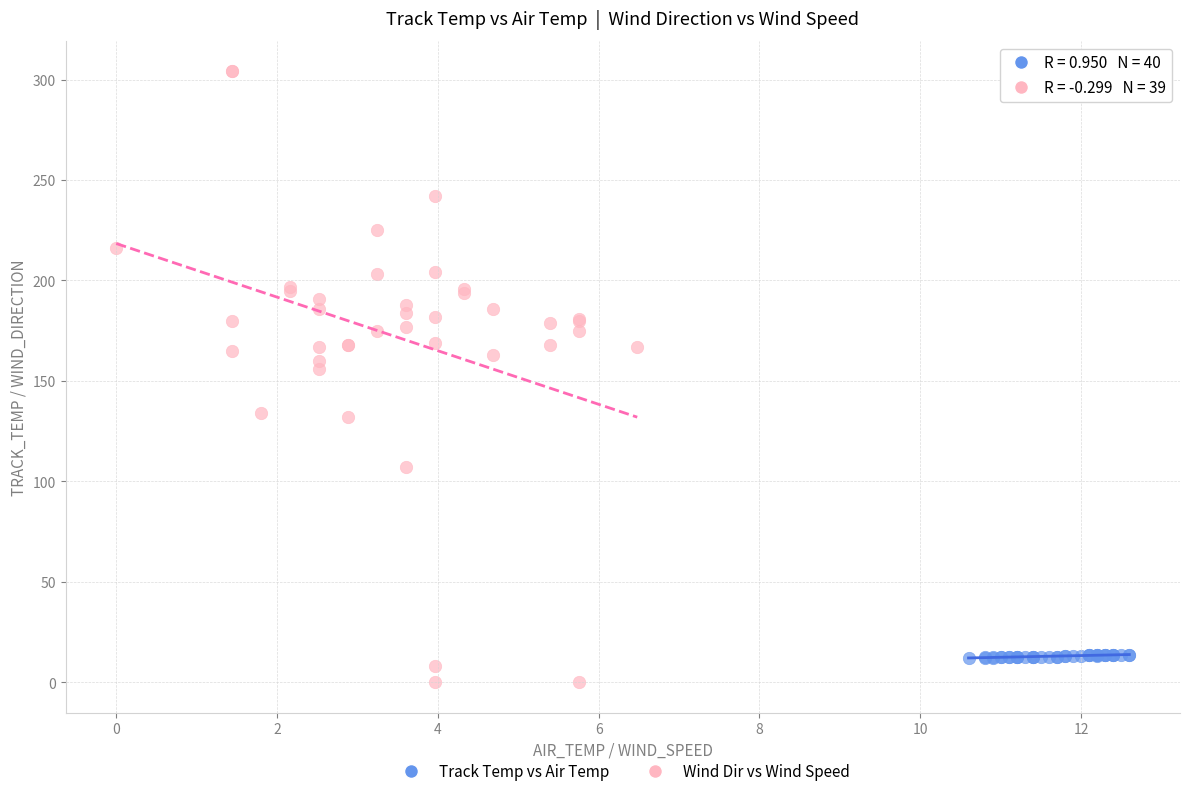

Which series reaches the maximum Y coordinate?

Wind Dir vs Wind Speed